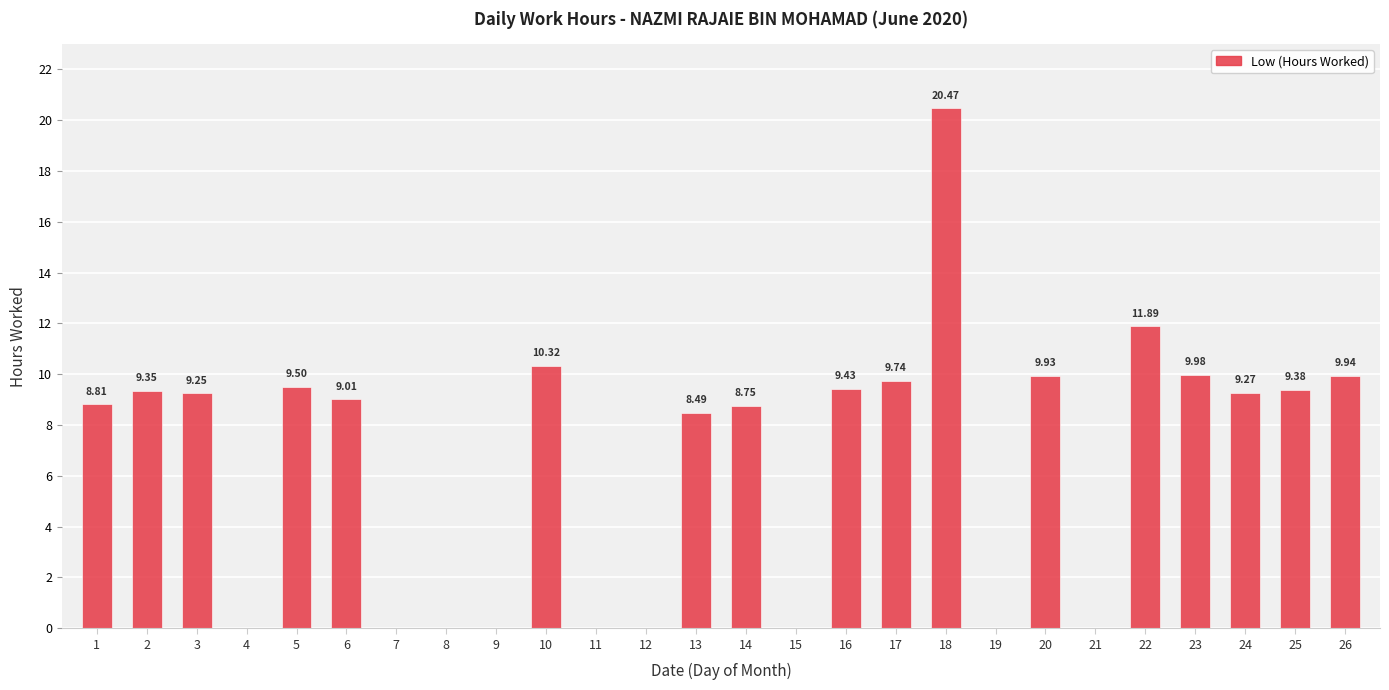

Is it true that the value at 5 is 9.5?

True